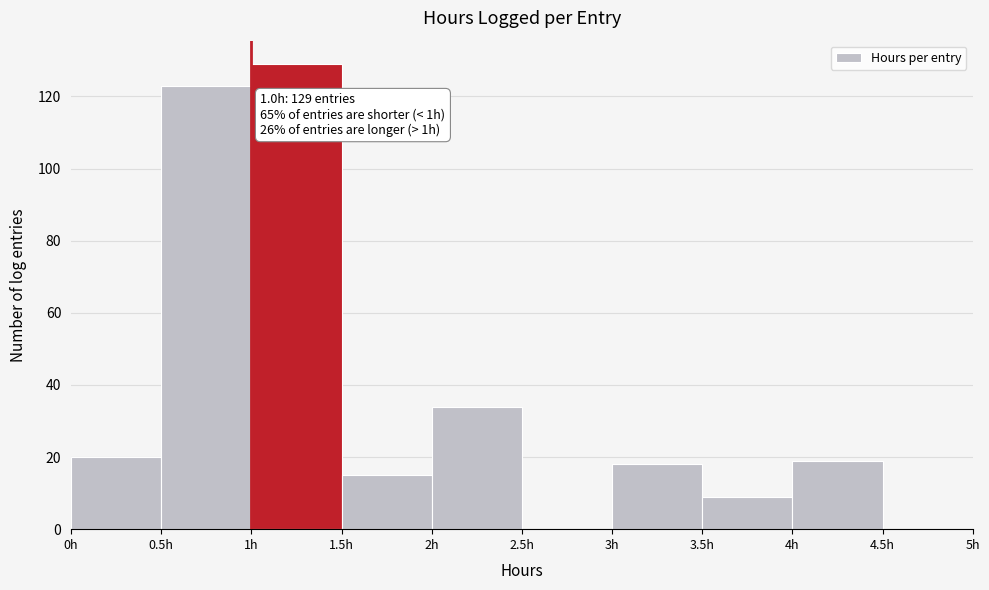

Which range on the x-axis has the tallest bar?

1.0 to 1.5